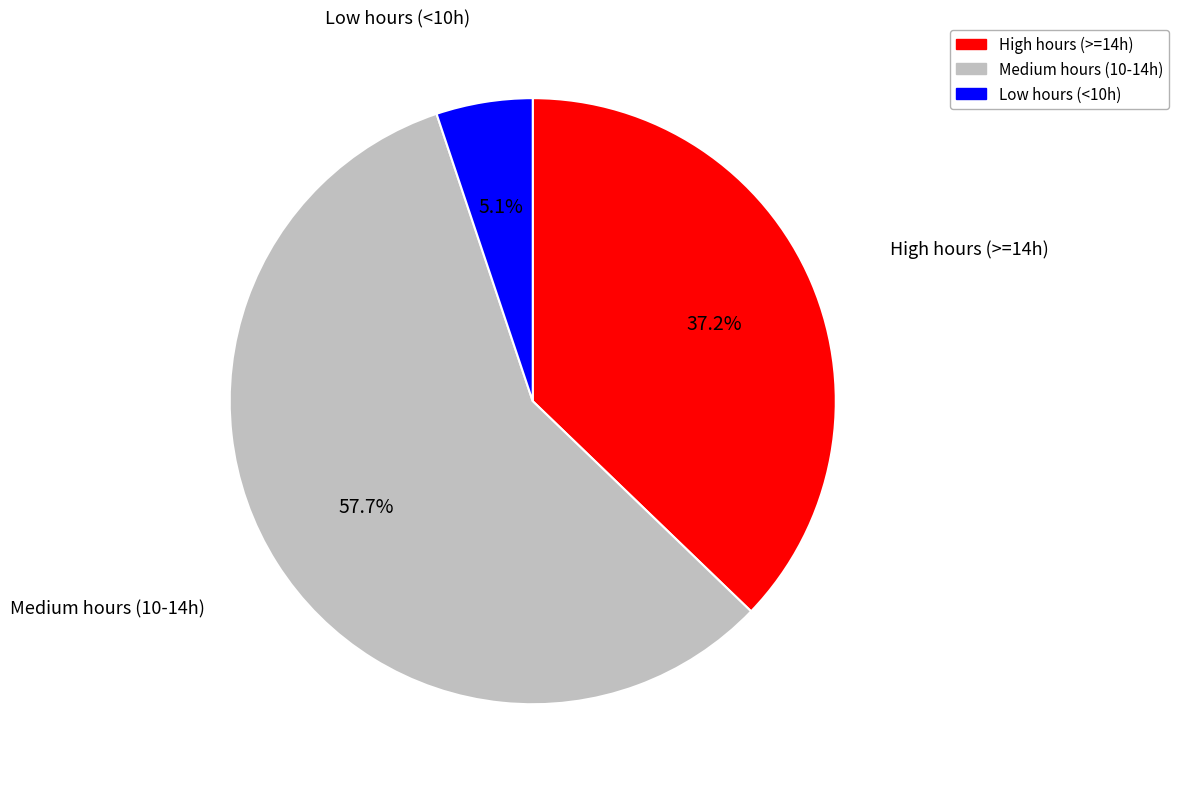

How many slices are in this pie chart?

3